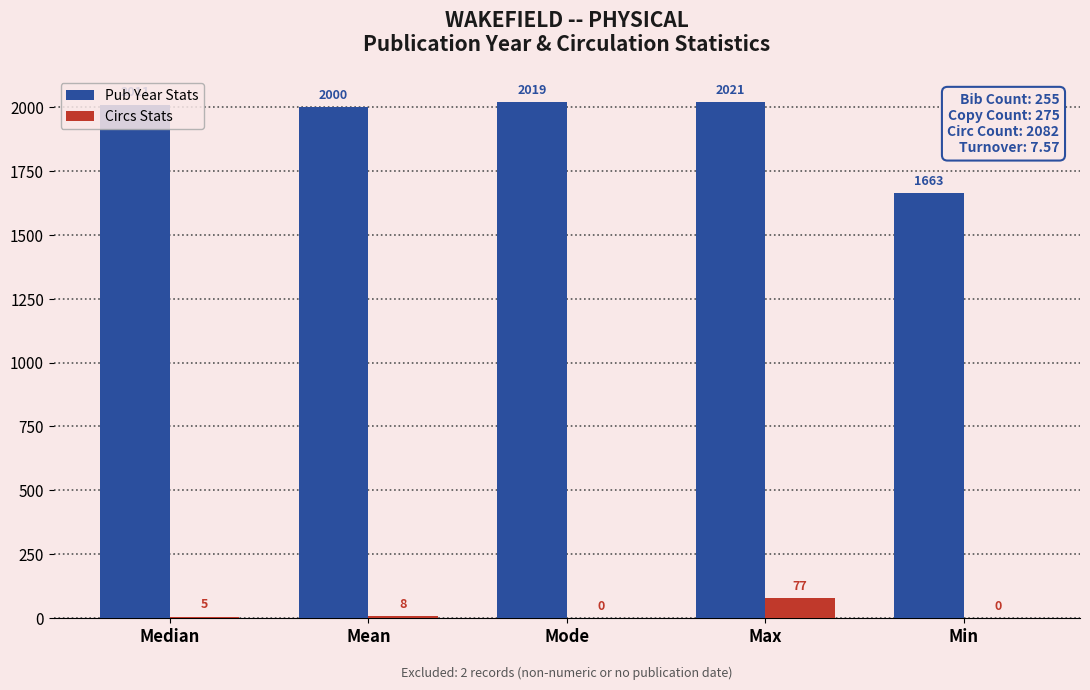

Reading right to left, extract all data points from this chart.

Pub Year Stats: 1663	2021	2019	2000	2011
Circs Stats: 0	77	0	8	5